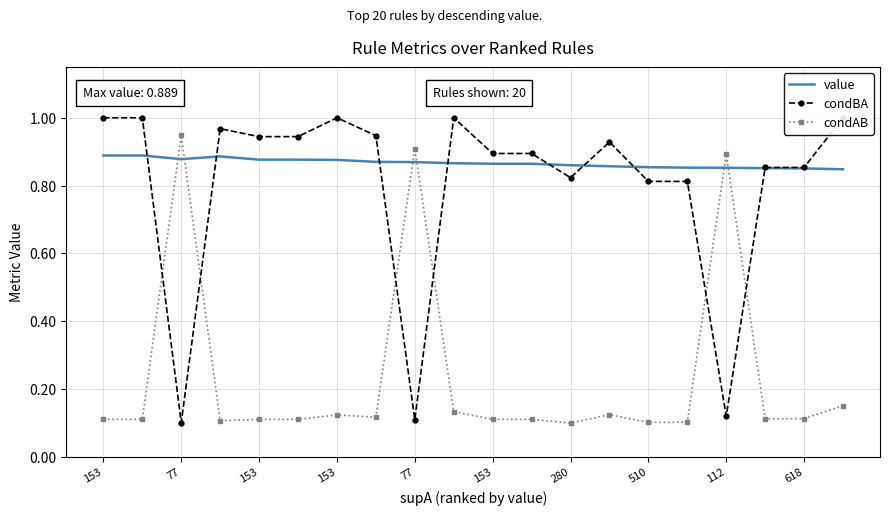

What is the value of the value point at the 4th from the left?

0.9